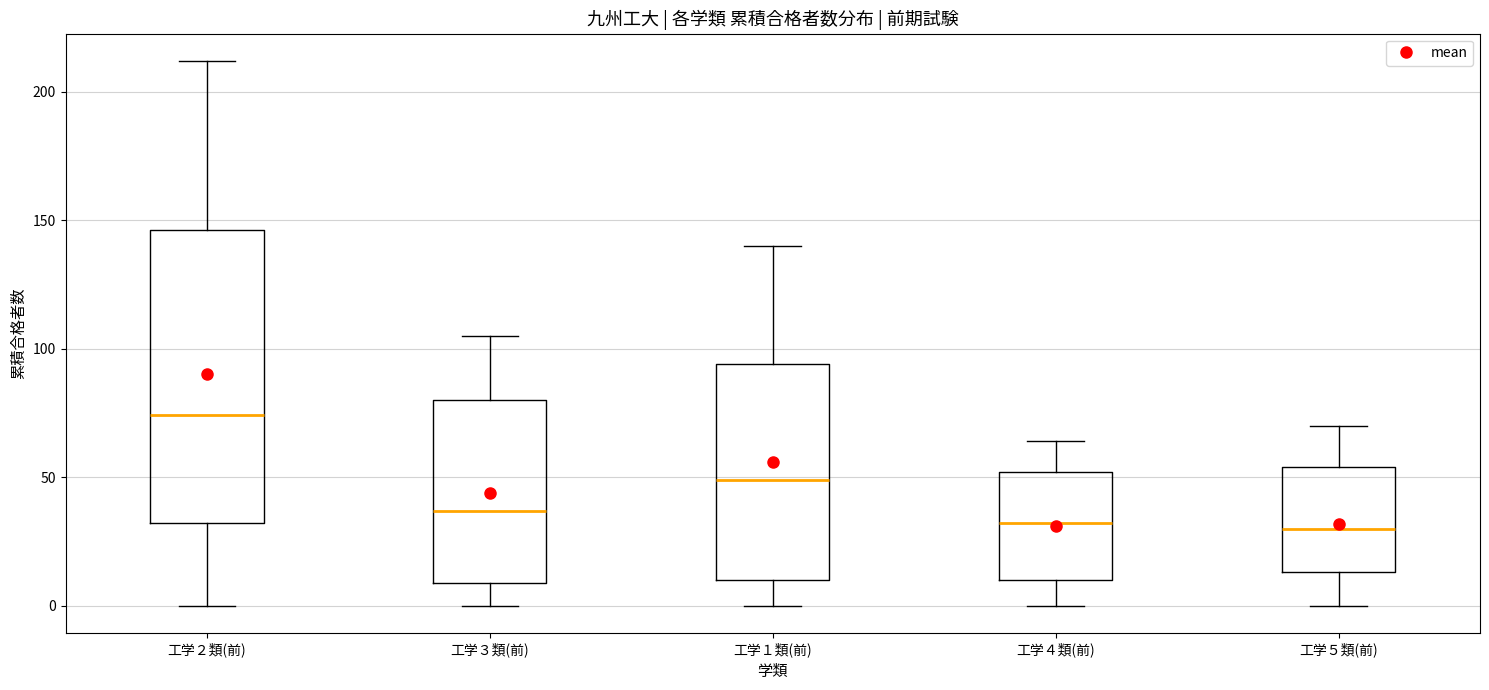

Which box is the tallest, from its lower edge to its upper edge?

工学２類(前)